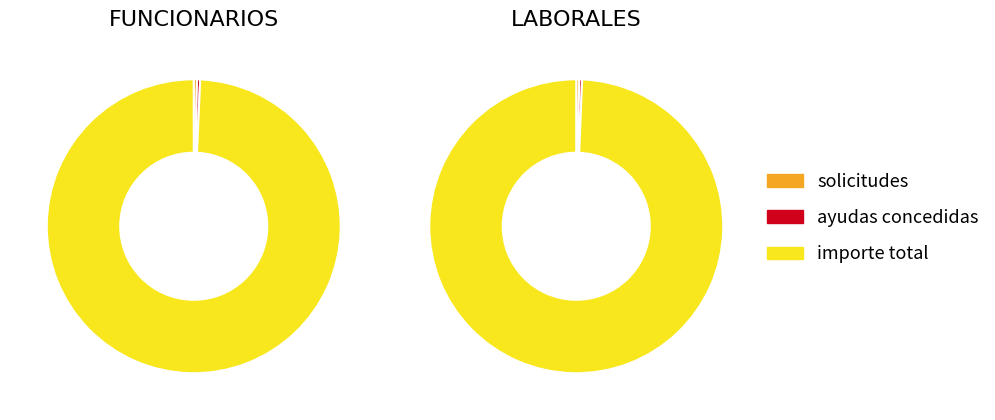

Which category has the biggest portion of the pie?

importe total